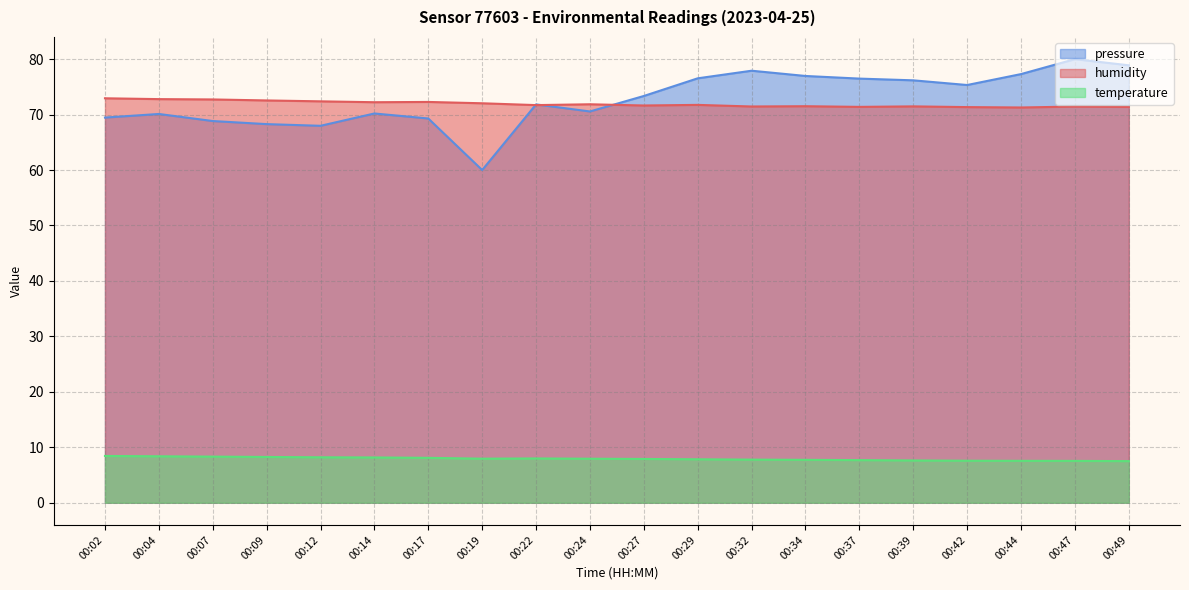

Does the chart display data point markers on the line(s)?

No